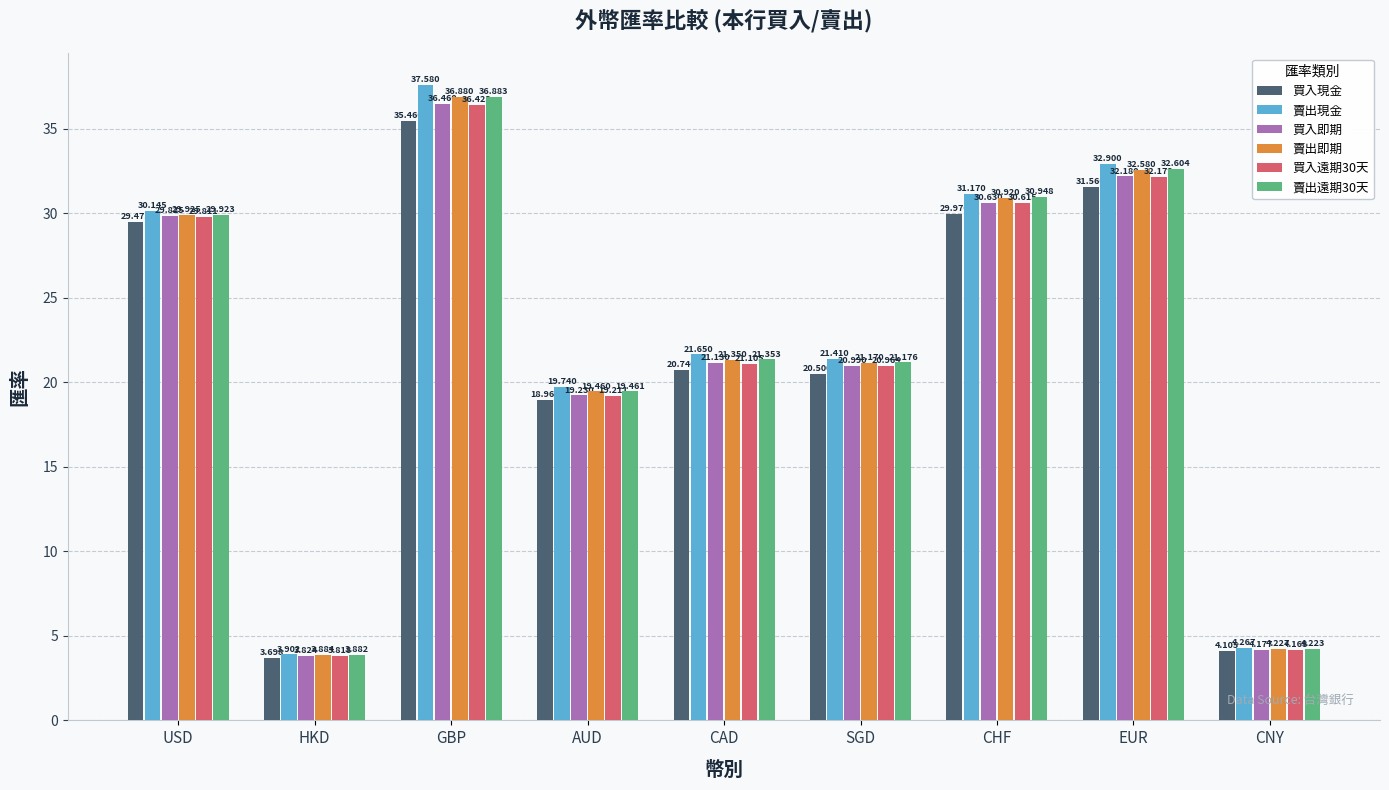

What position from the right is HKD?

8